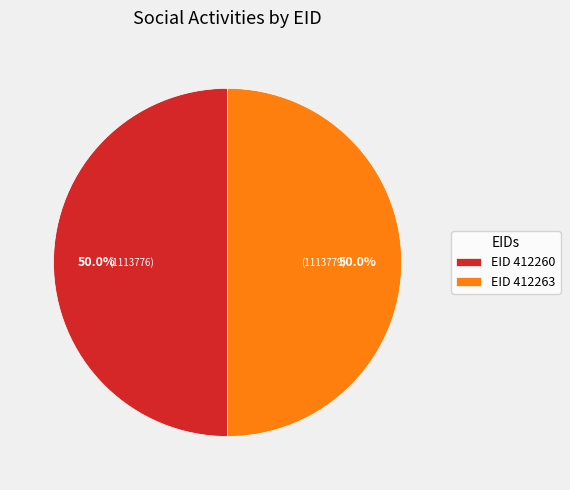

Combined, what portion of the pie is EID 412260 and EID 412263?

100.0%